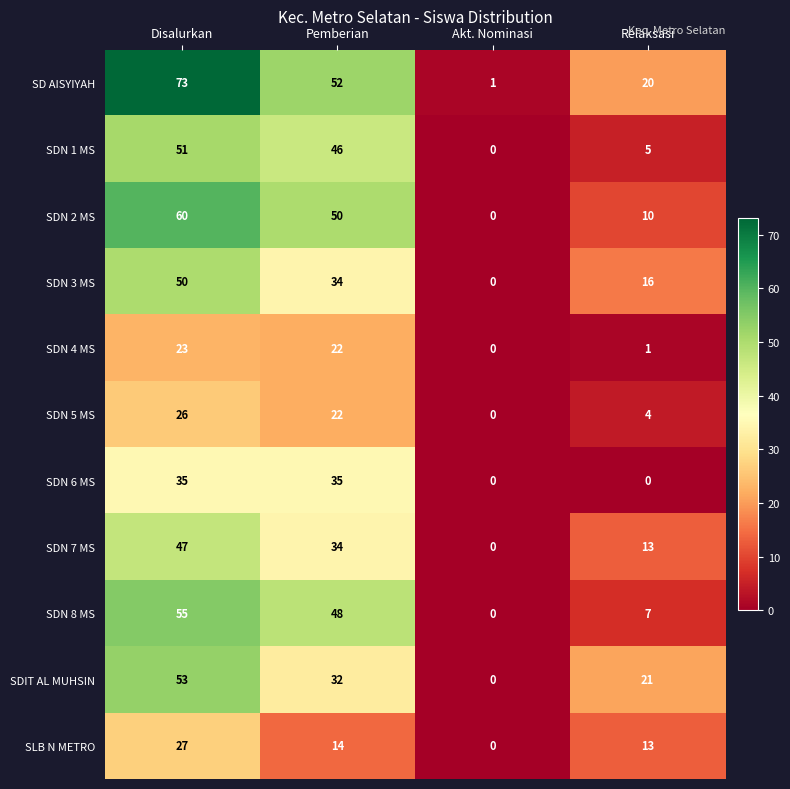

Which series has the largest range (max minus min)?

SD AISYIYAH